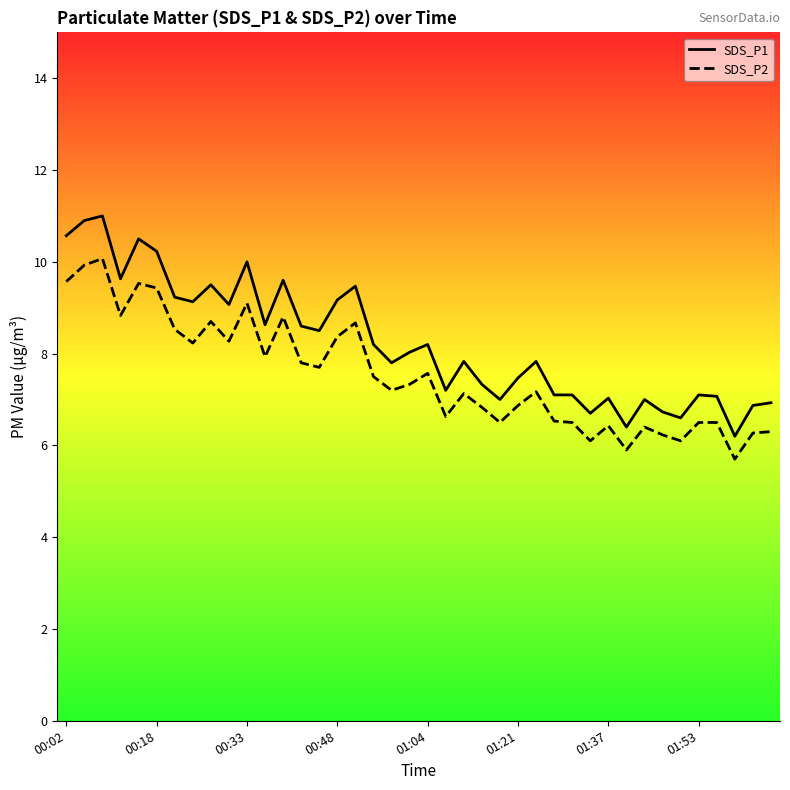

Rank the series by their average value, from highest to lowest.

SDS_P1, SDS_P2